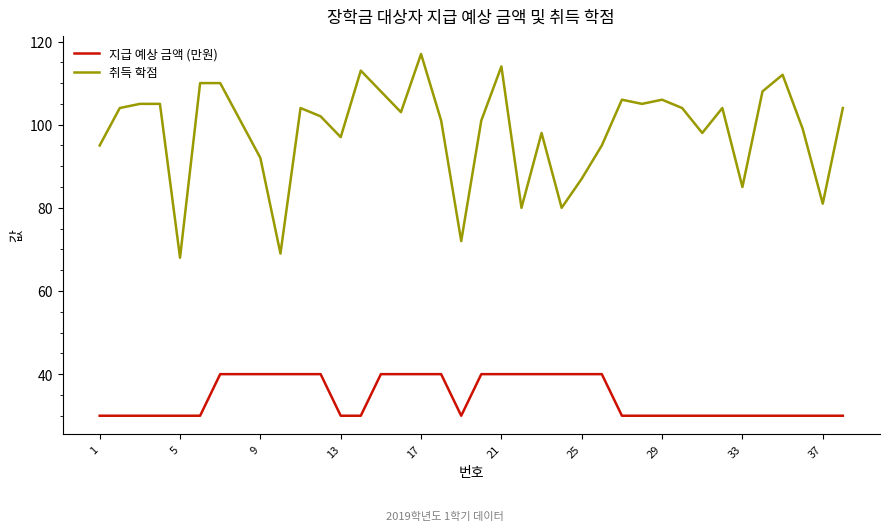

True or false: 취득 학점 and 지급 예상 금액 (만원) intersect in this chart.

False